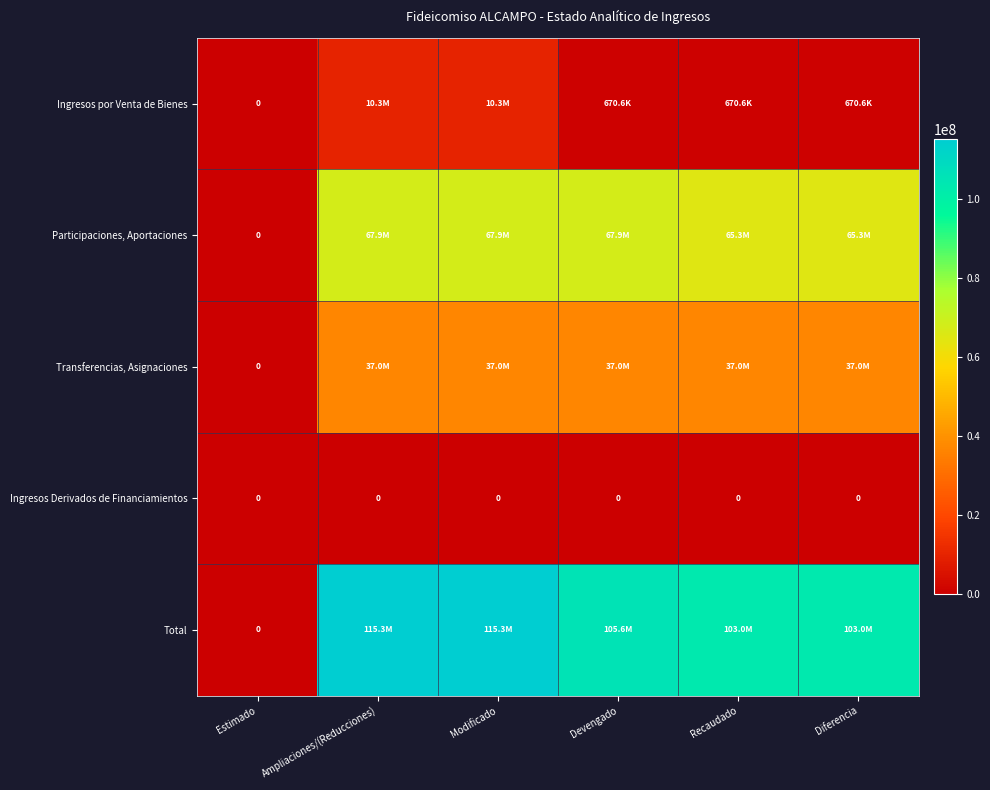

What is the difference between the highest and lowest values at Devengado?

105615969.7